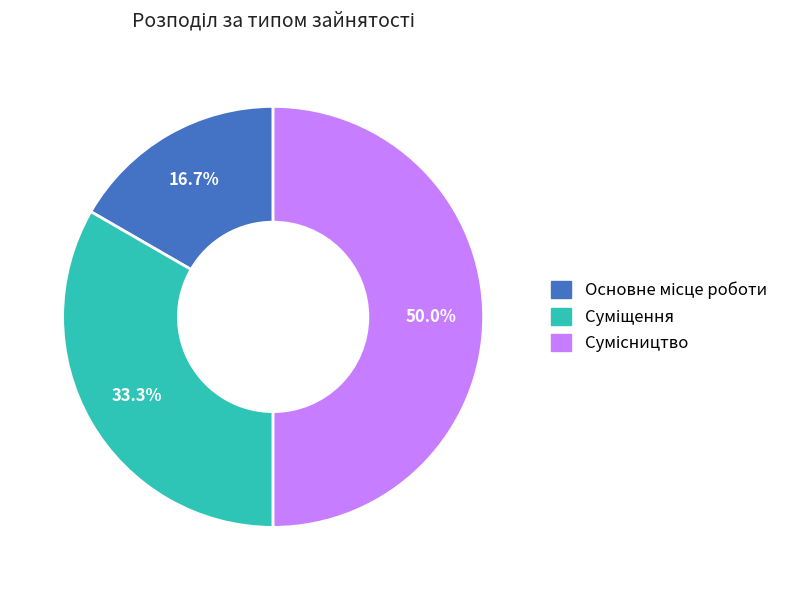

The Сумісництво slice represents 39% of the pie. True or false?

False